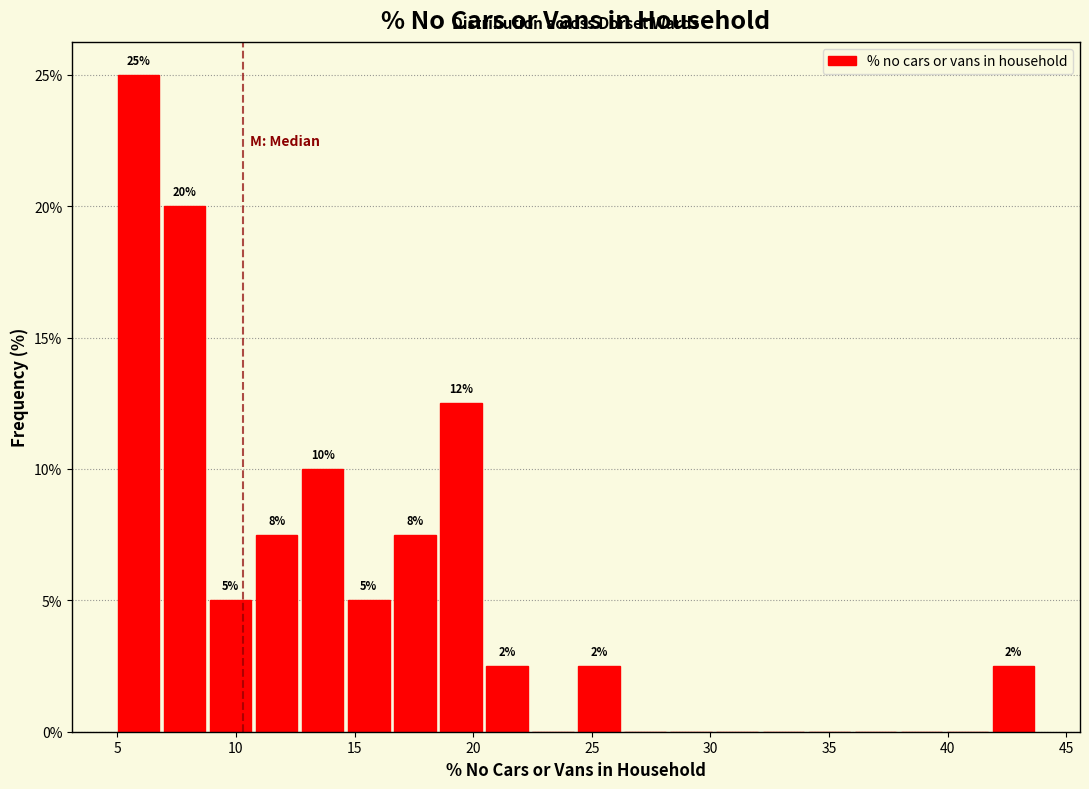

Around what value on the x-axis is the tallest bar? Give the approximate position of its centre, as read against the axis.

6.0